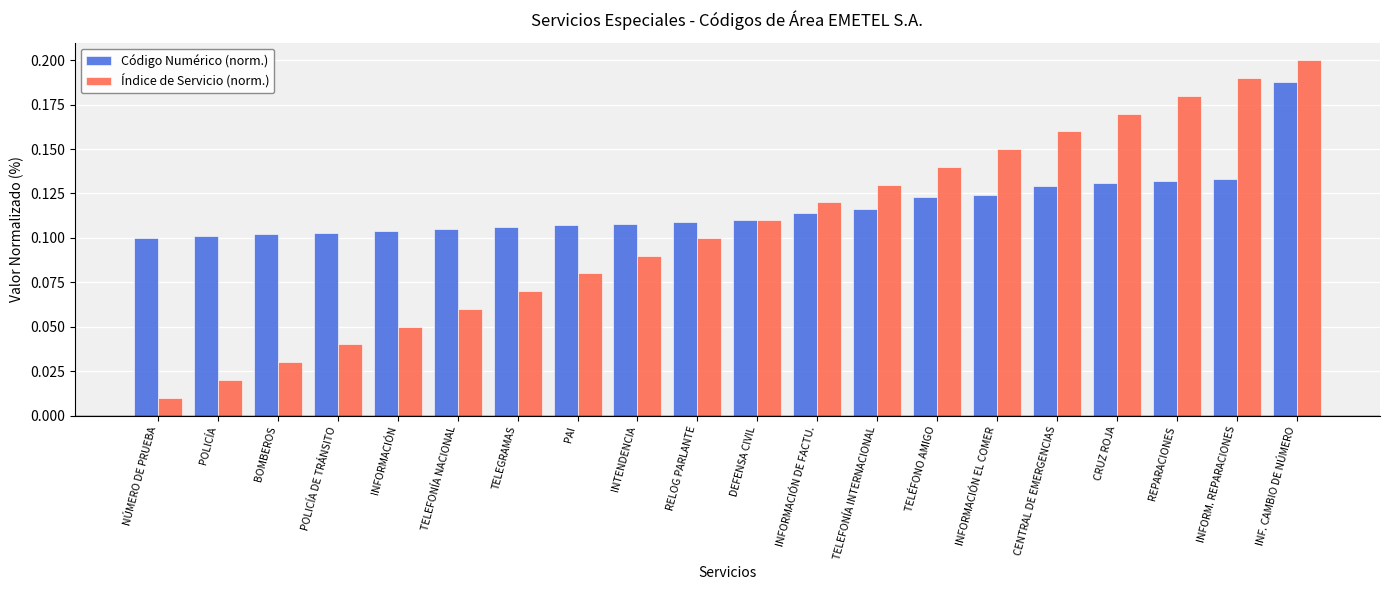

The Código Numérico (norm.) series shows 0.1 at DEFENSA CIVIL. True or false?

True